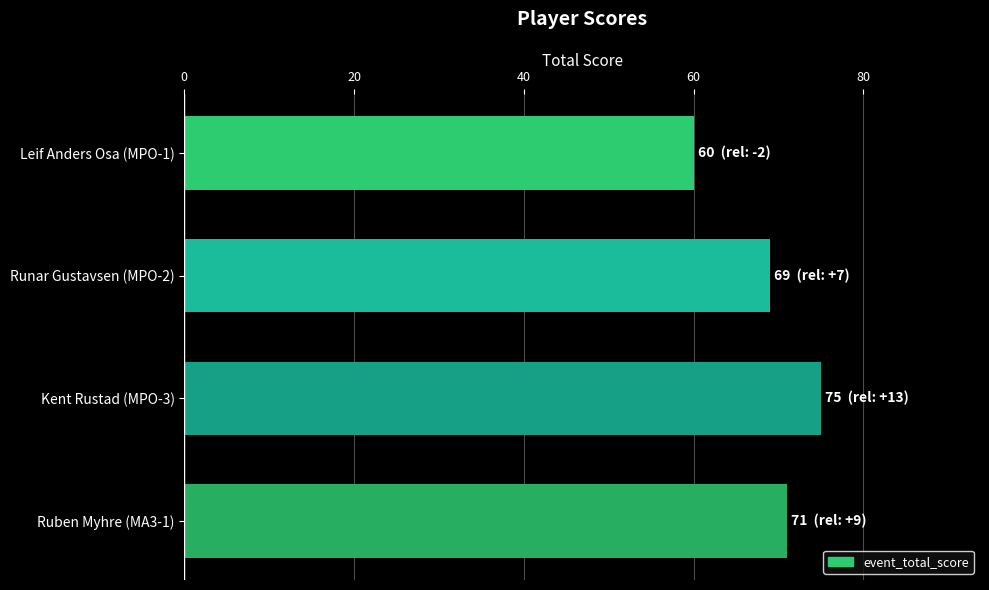

What is the greatest value displayed?

75